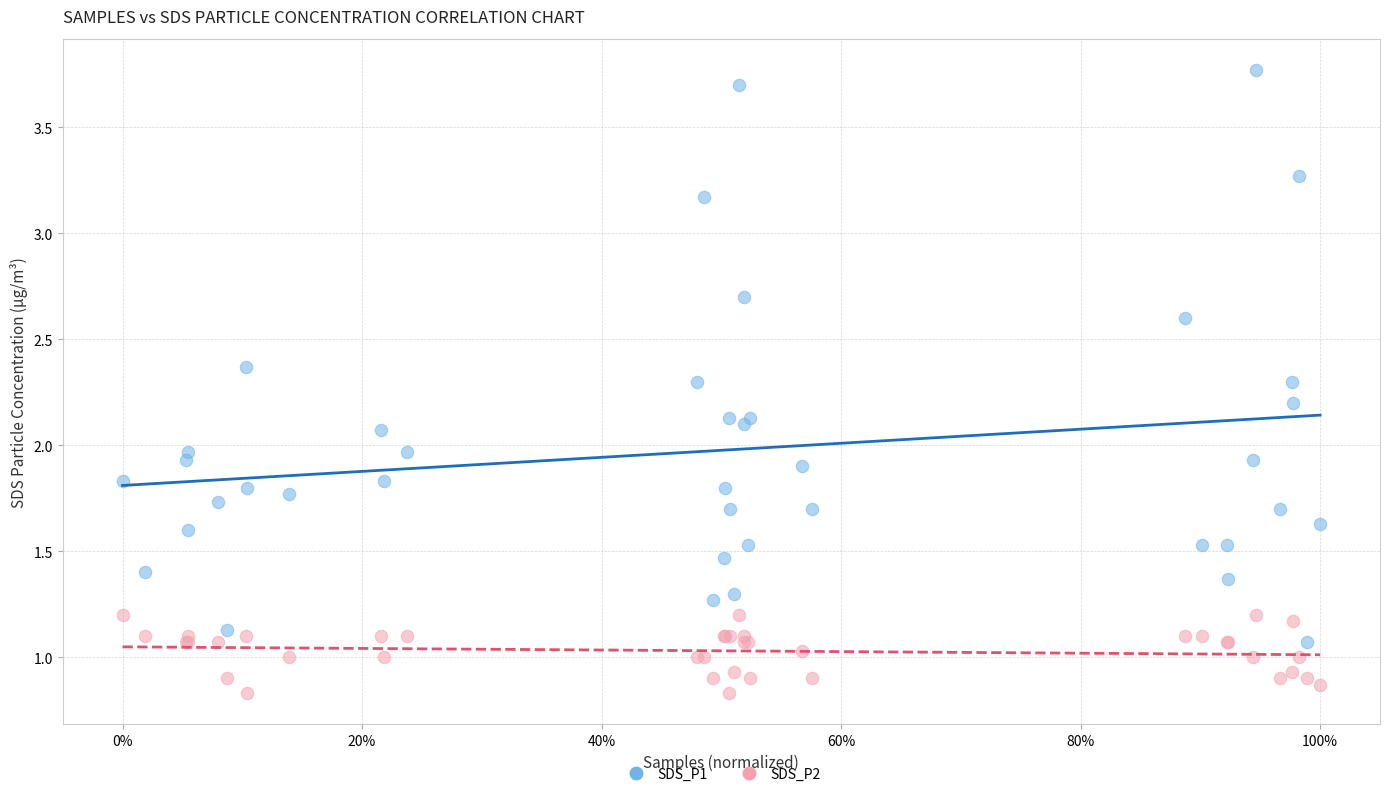

Which series reaches the minimum Y coordinate?

SDS_P2